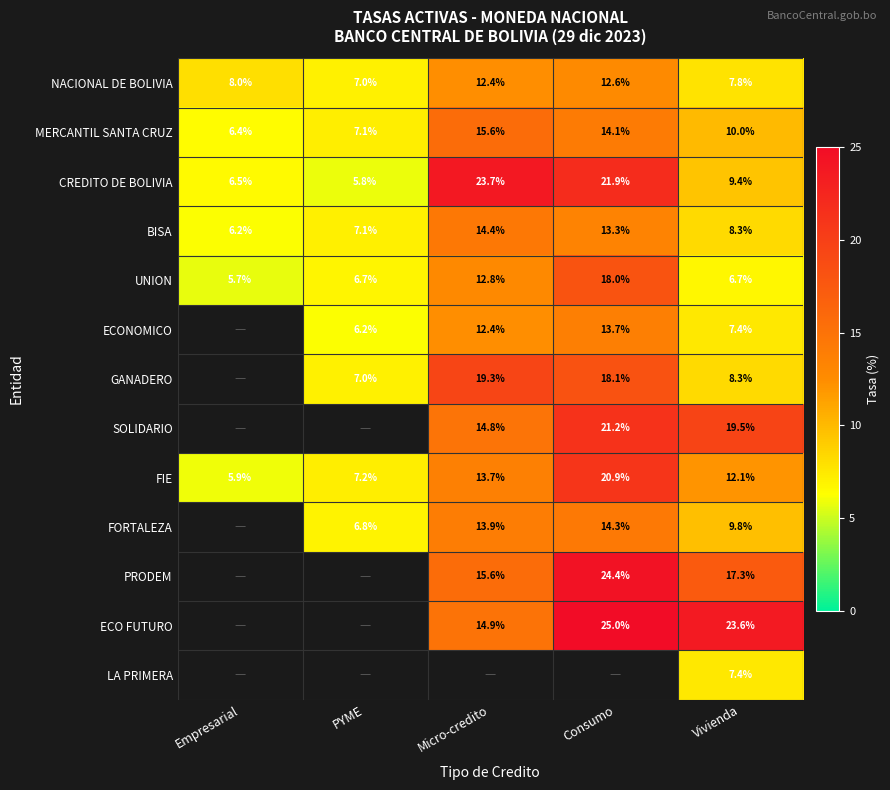

Is the value of SOLIDARIO at Consumo greater than the value of ECONOMICO at Micro-credito?

Yes